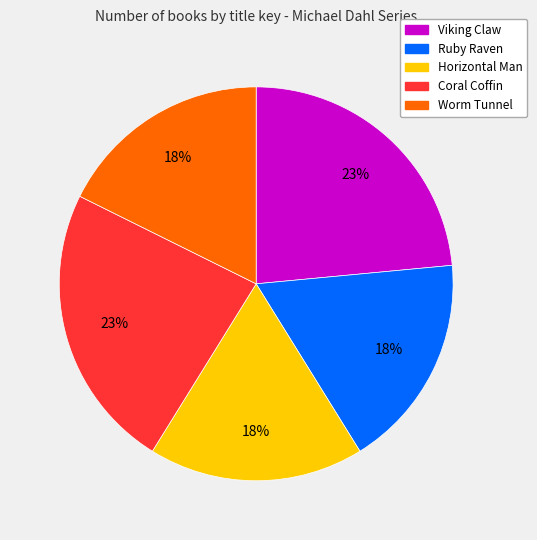

Combined, do Viking Claw and Worm Tunnel account for over 50%?

No